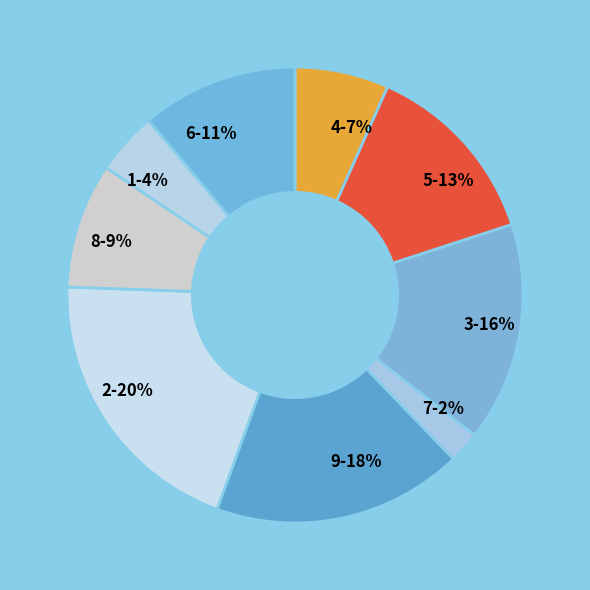

Is it true that 3 is 1% of the pie?

False